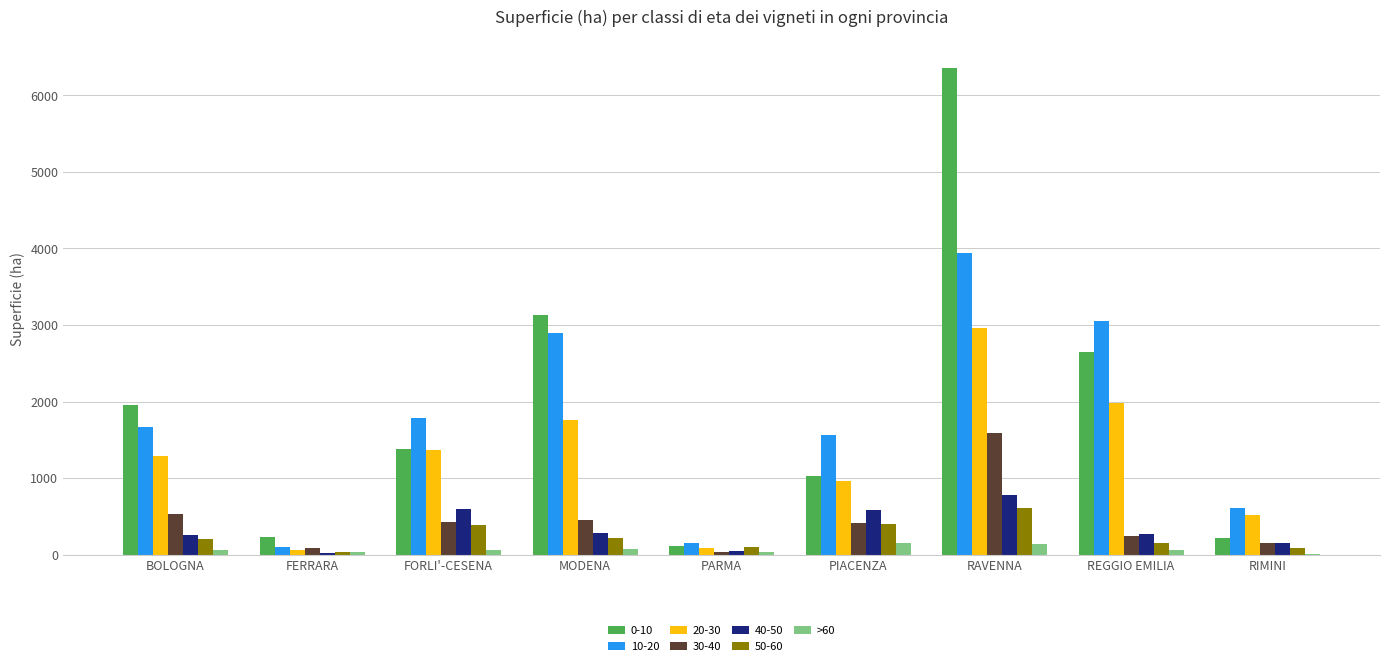

What is the maximum value for >60?

146.5